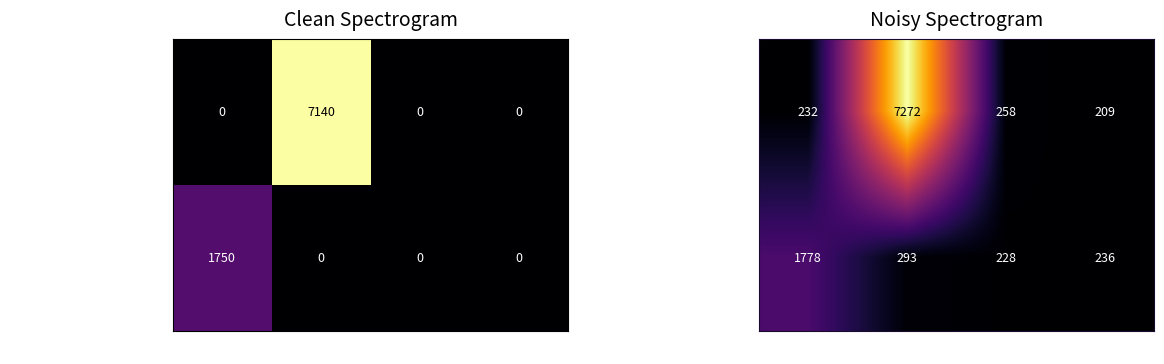

Rank the series by their average value, from lowest to highest.

ritika sawardekar, AMOL MADHUKAR SALUNKHE